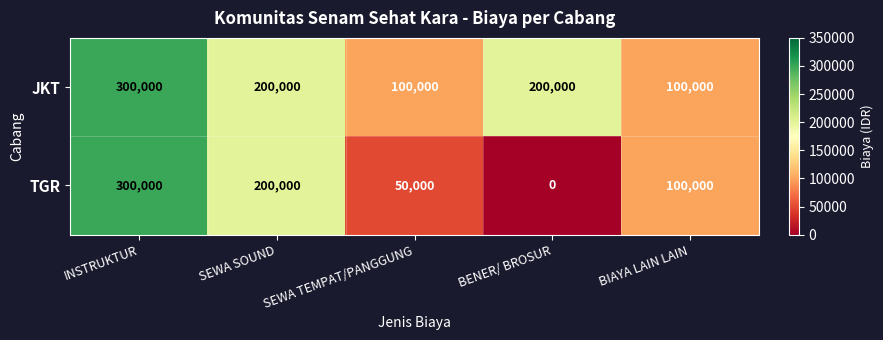

Which series has the largest range (max minus min)?

TGR